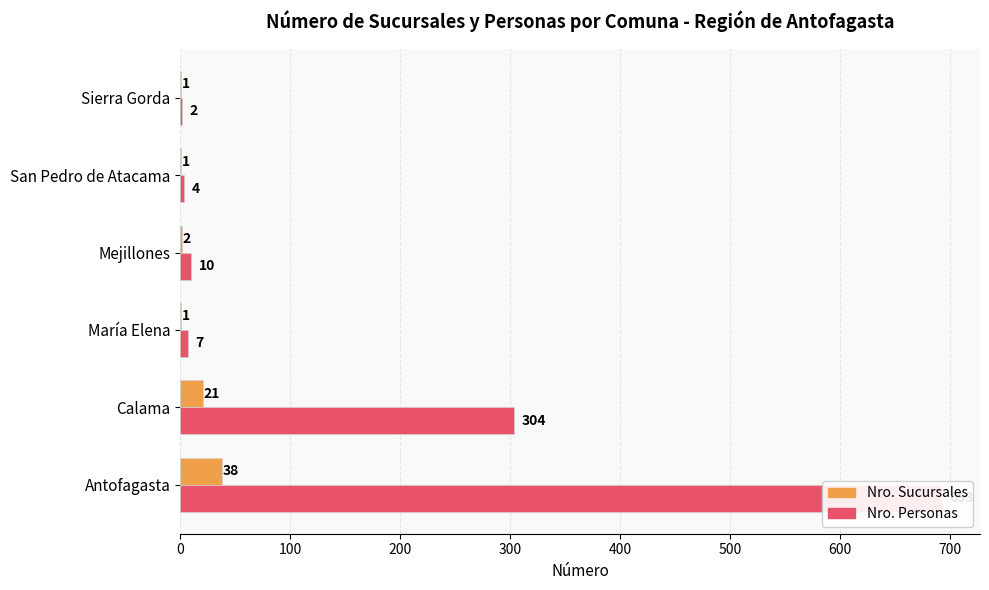

Between María Elena and San Pedro de Atacama, which series saw the biggest shift?

Nro. Personas